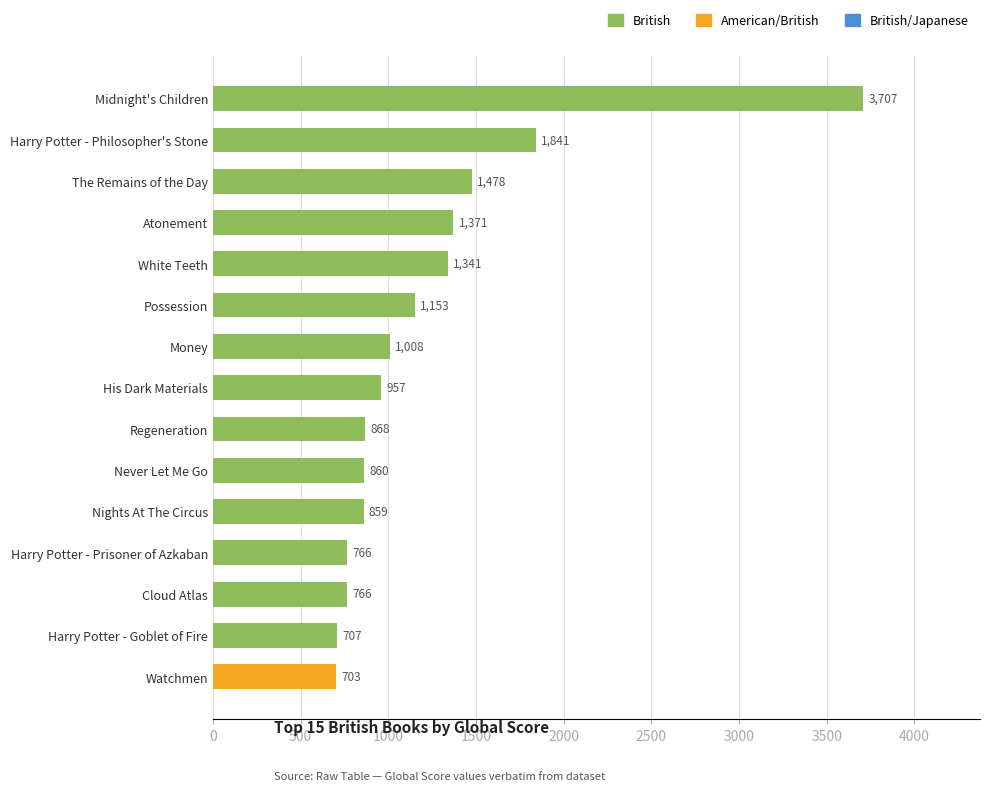

Between Harry Potter - Goblet of Fire and Atonement, which is larger?

Atonement